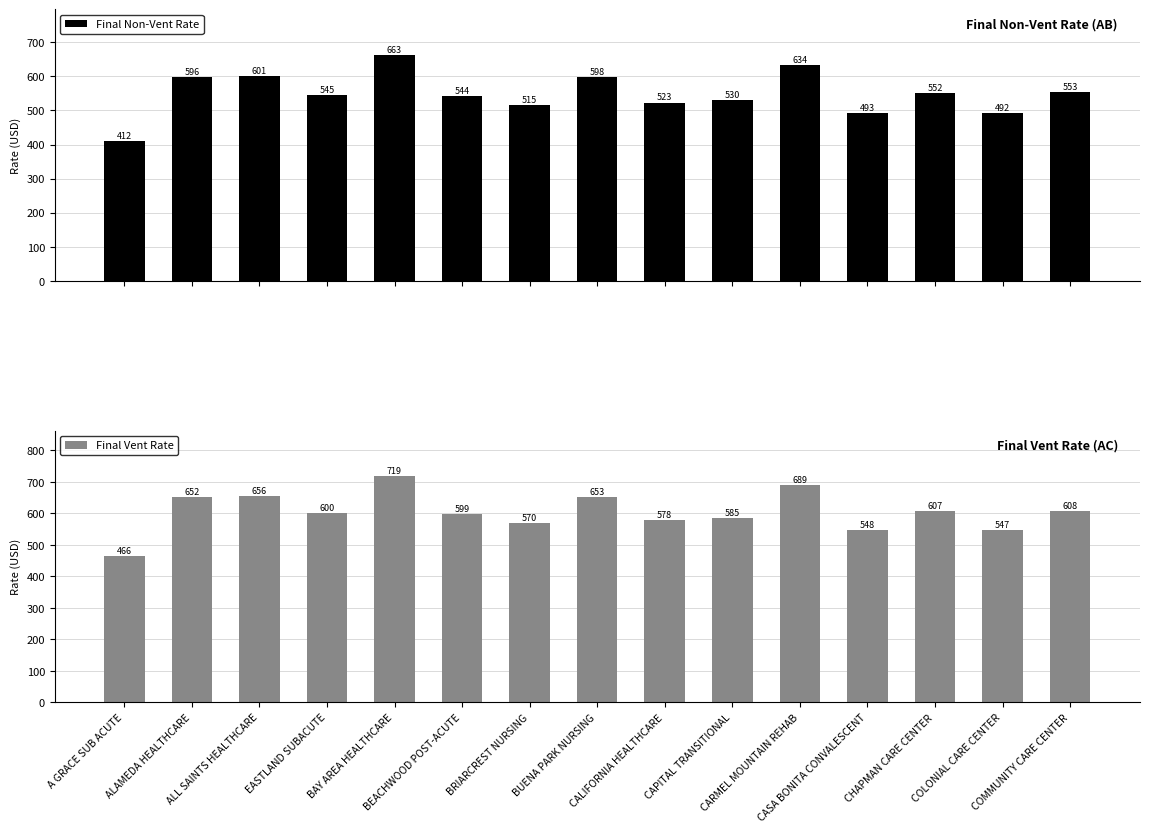

Is it true that Final Vent Rate equals 352.9 at CASA BONITA CONVALESCENT?

False